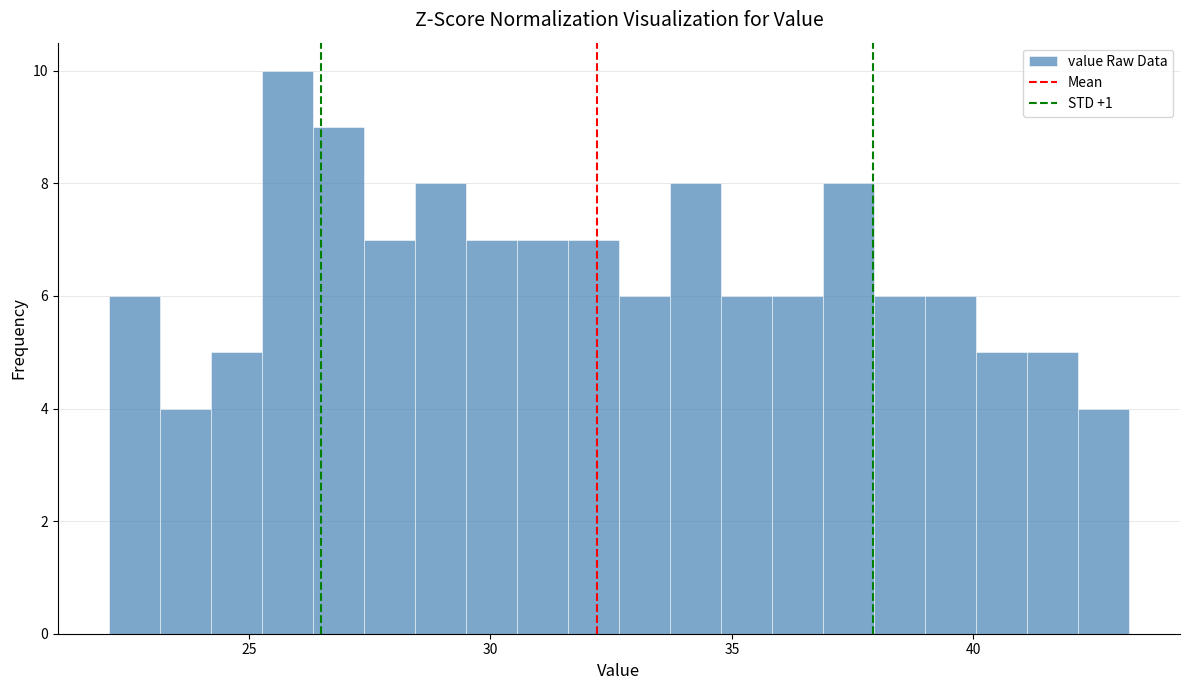

Around what value on the x-axis is the tallest bar? Give the approximate position of its centre, as read against the axis.

26.0